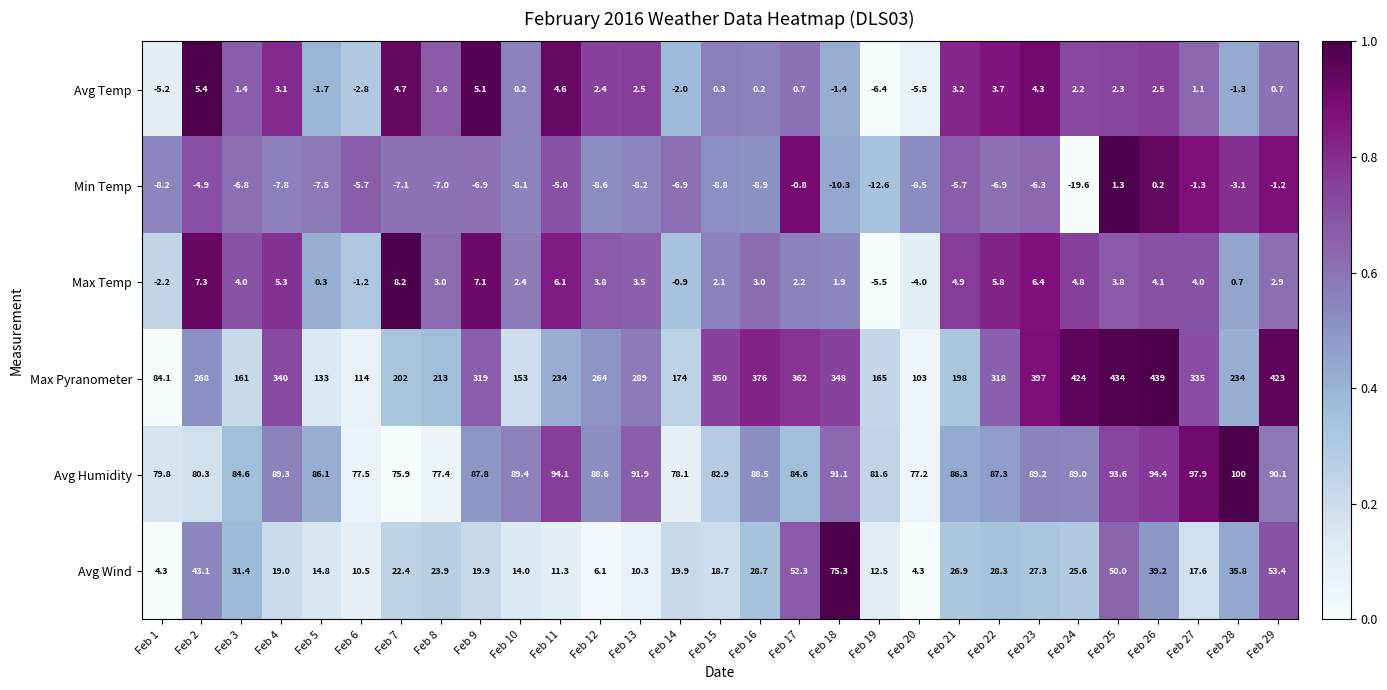

What is the spread (max minus min) of values at Feb 16?

384.9